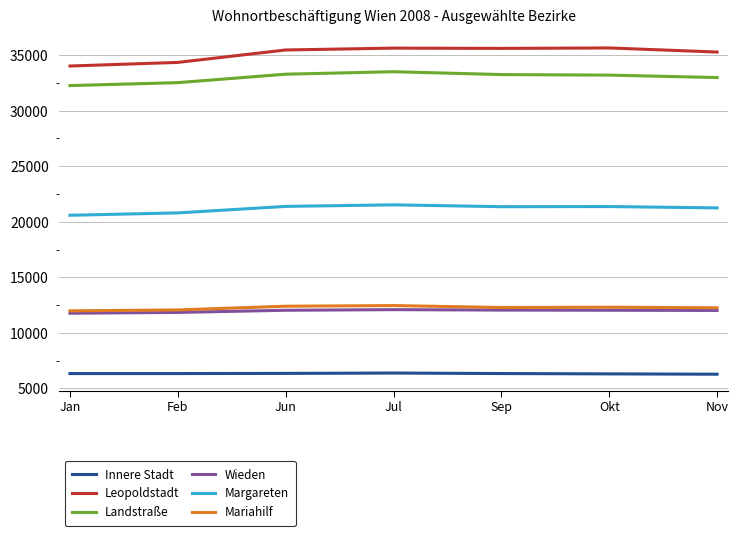

How many categories are shown in the chart?

7